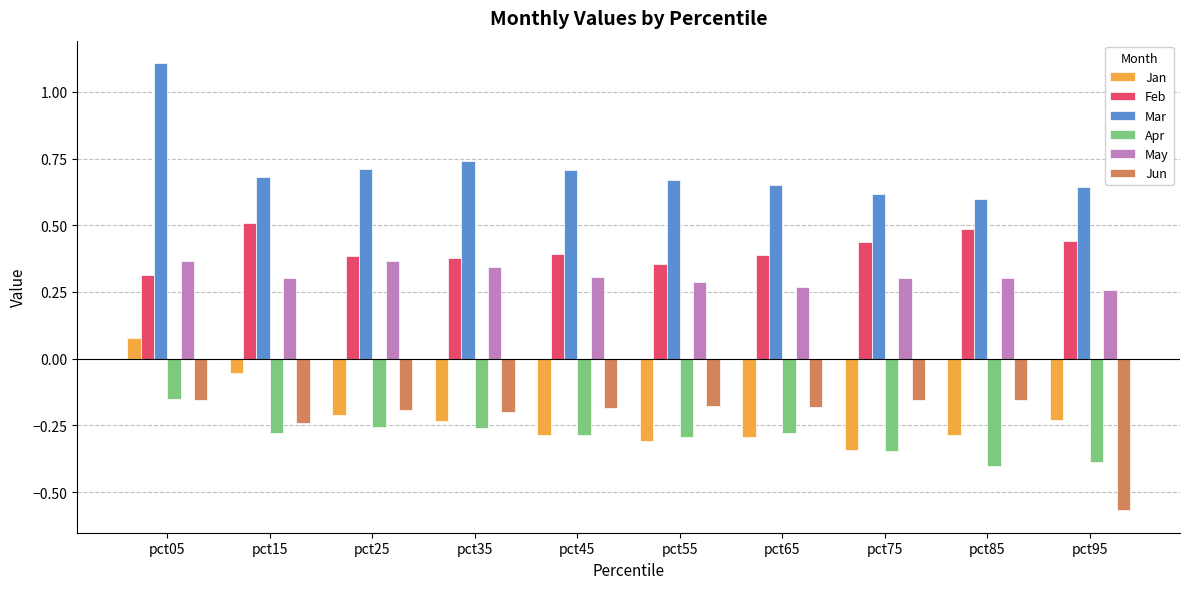

Which series has the widest spread of values?

Mar